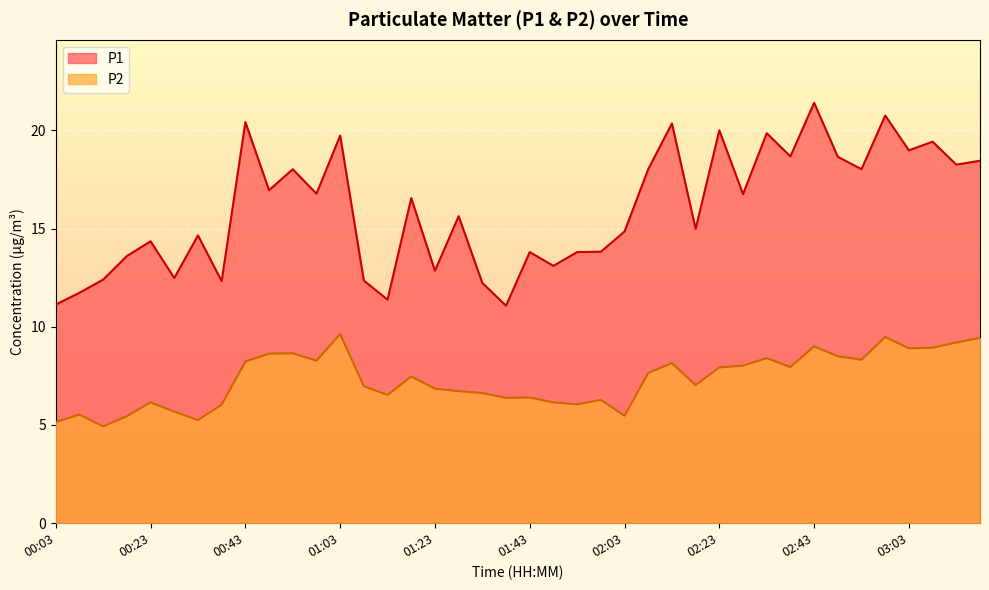

What is the minimum value for P1?

11.1